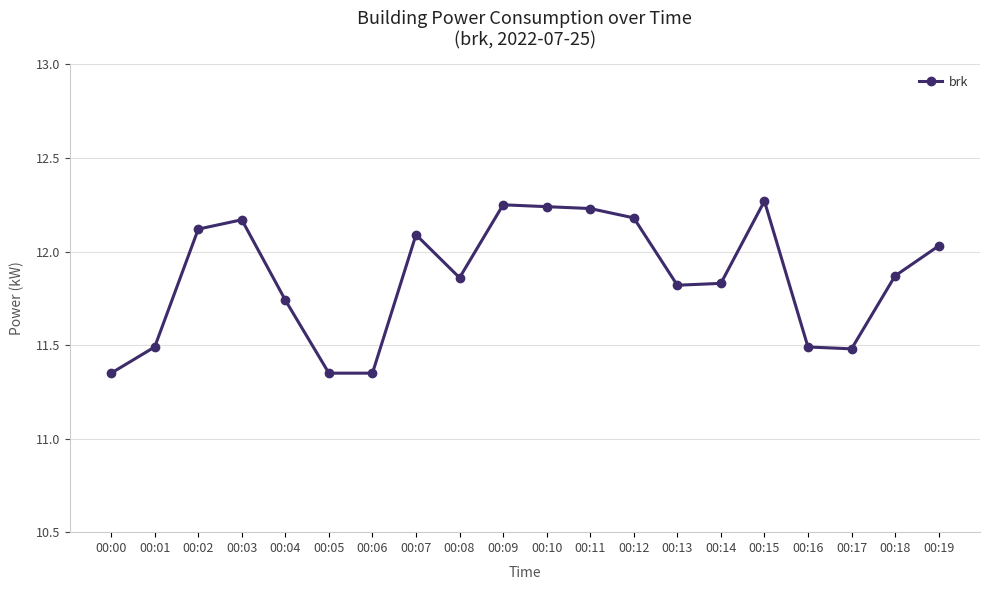

True or false: there are more than 0 points higher than both neighbors.

True